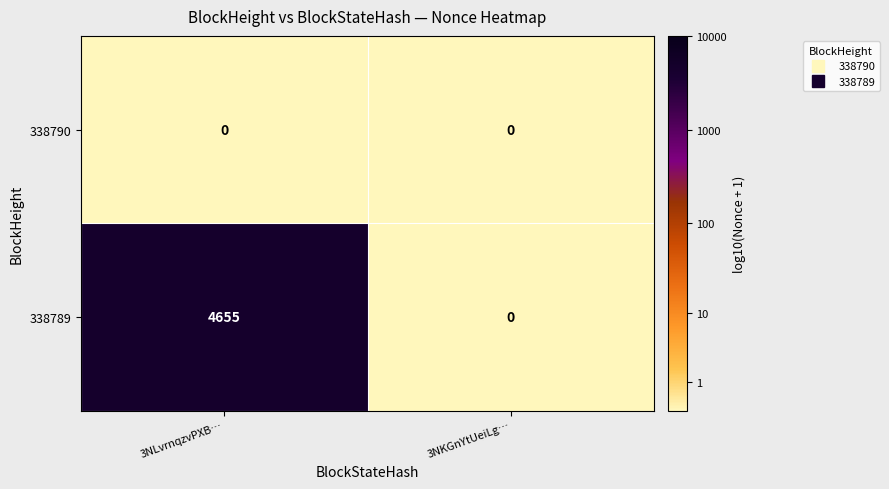

Reading right to left, extract all data points from this chart.

338790: 0	0
338789: 0	4655